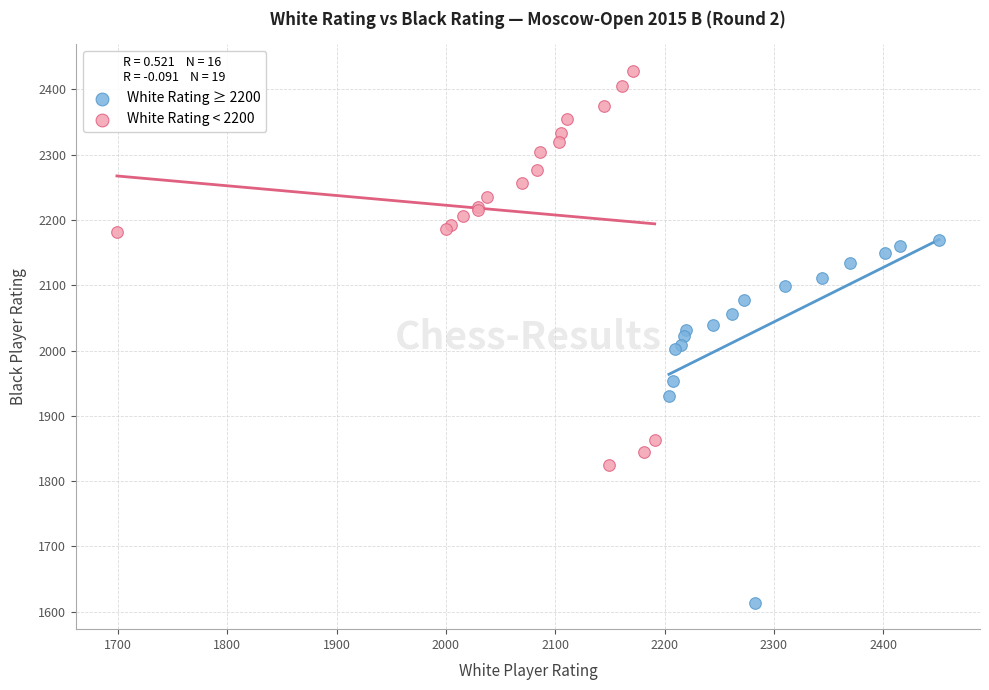

Which series reaches the maximum Y coordinate?

White Rating < 2200